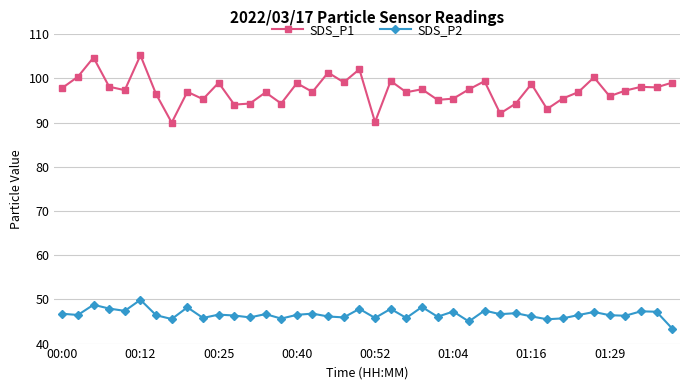

True or false: SDS_P2 and SDS_P1 cross at least once.

False